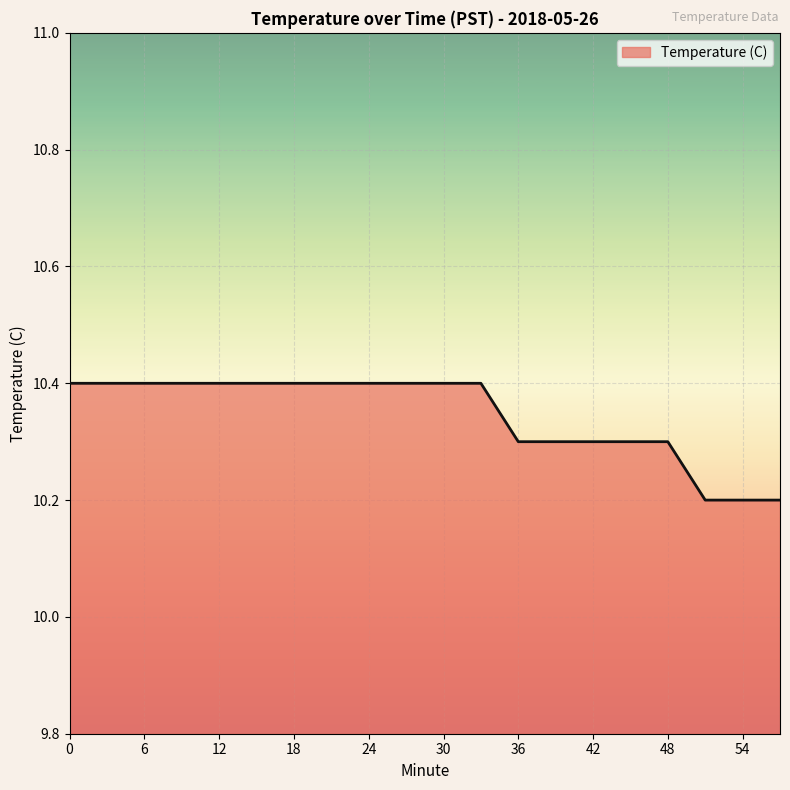

What is the minimum value shown in the chart?

10.2